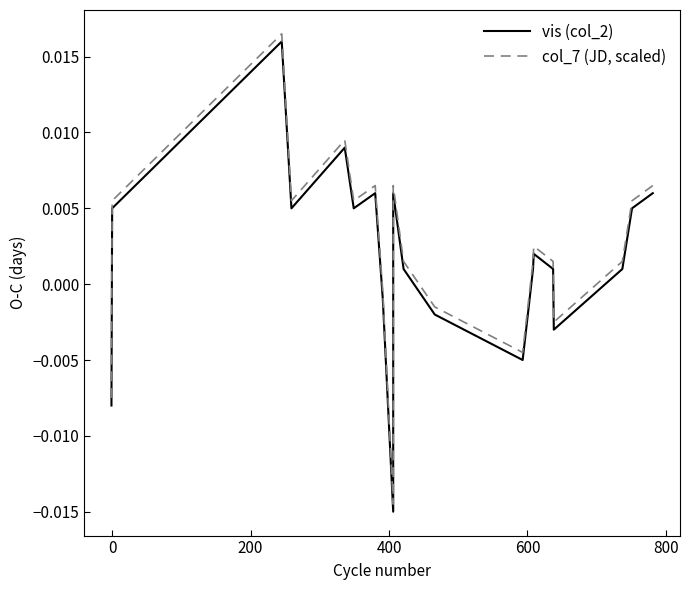

What are all the series names shown in the legend?

vis (col_2), col_7 (JD, scaled)